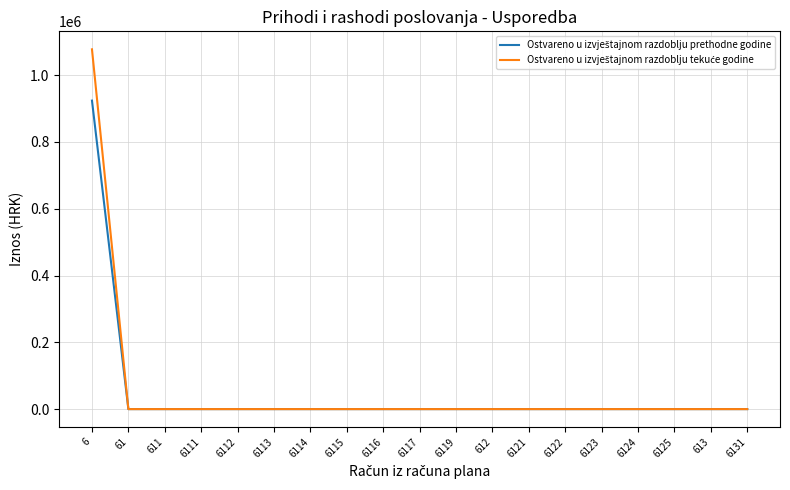

Count the number of data series in this chart.

2